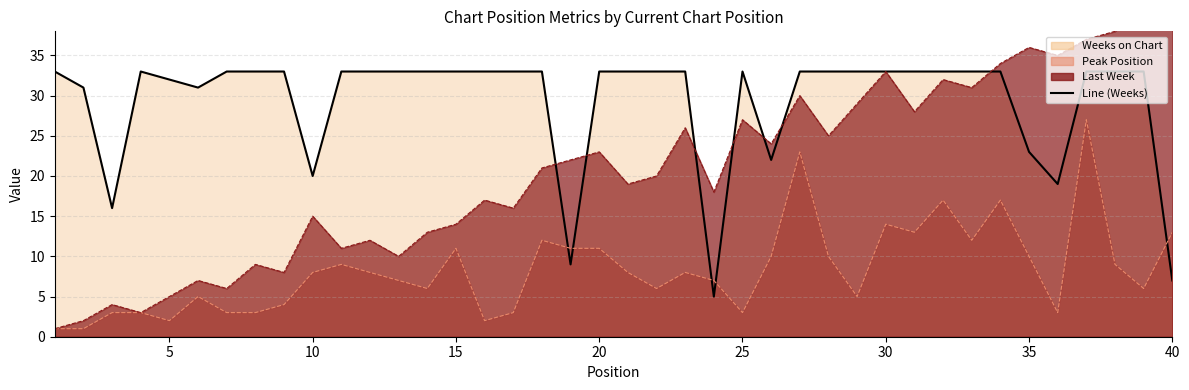

Does the chart have visible grid lines?

Yes